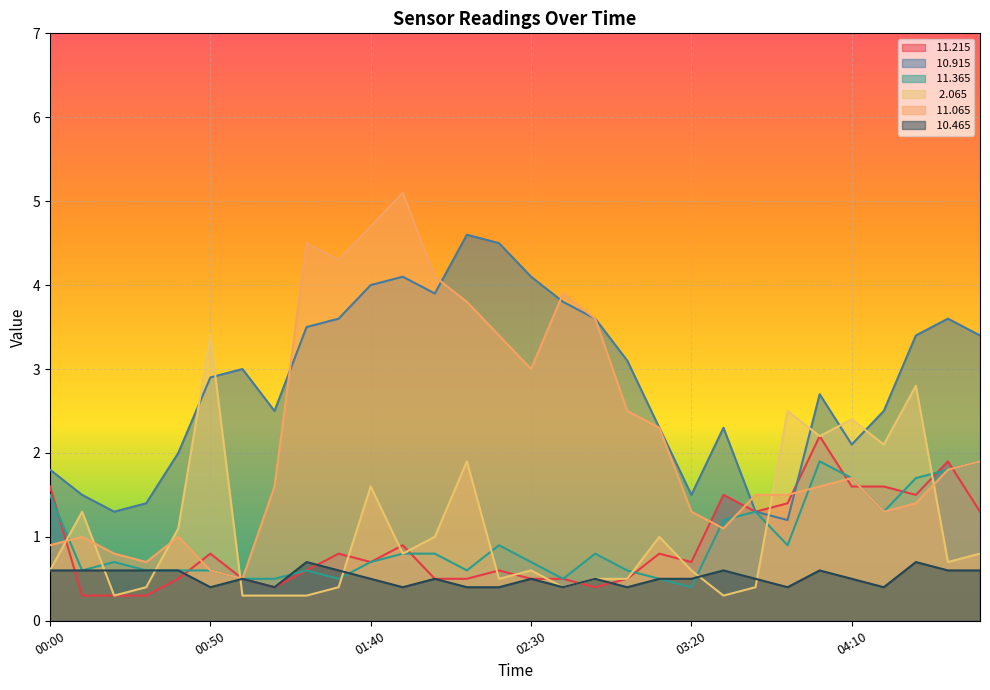

What is the spread (max minus min) of values at 02:10?

4.2